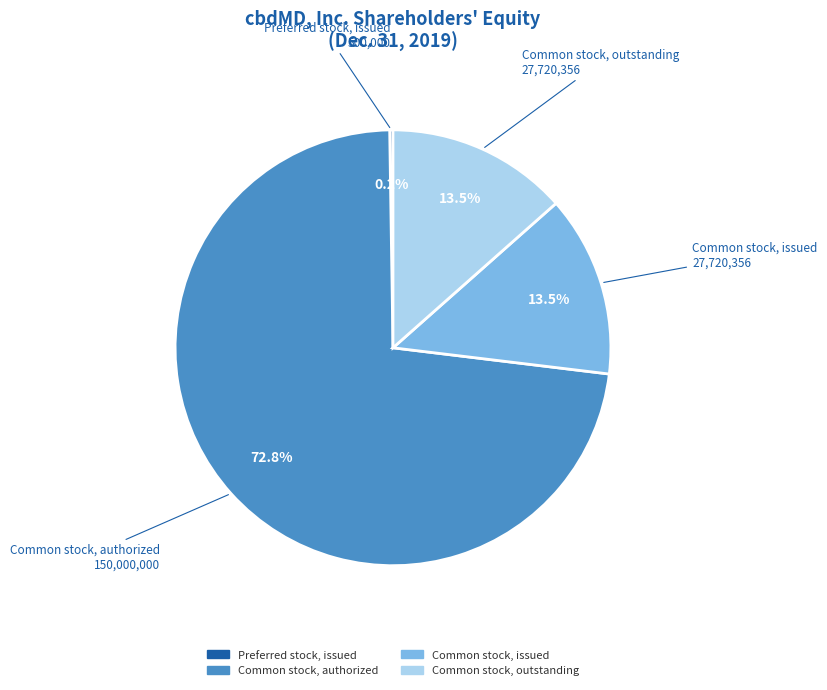

To the nearest percent, what is the combined percentage of Common stock, outstanding and Common stock, issued?

27%